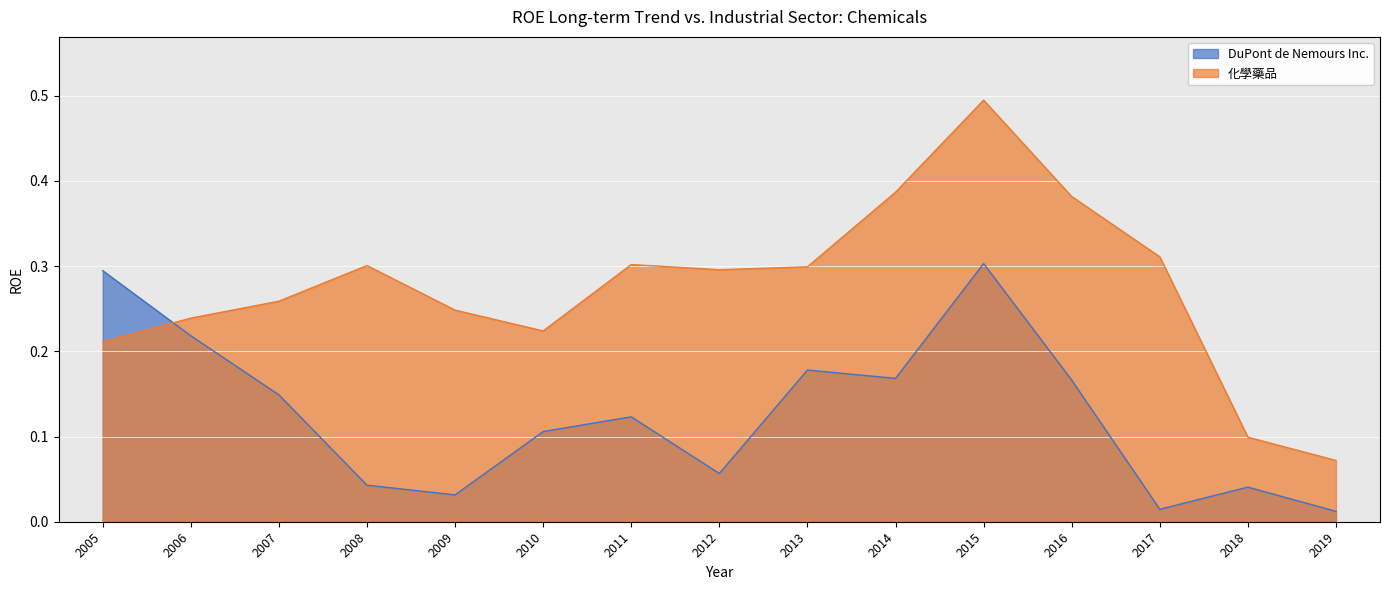

Is the value of 化學藥品 at 2008 greater than the value of DuPont de Nemours Inc. at 2005?

Yes